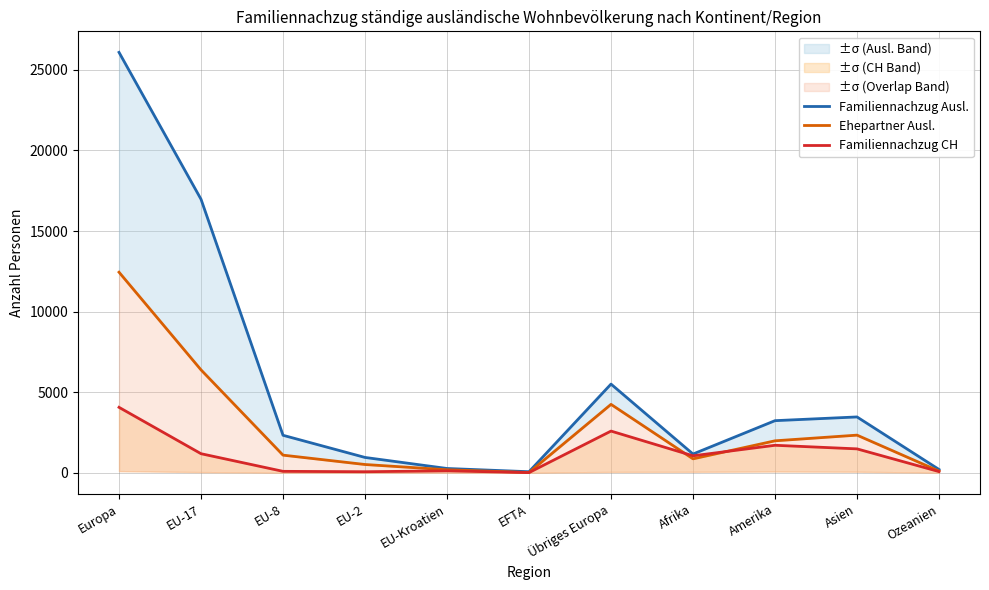

The value of Ehepartner Ausl. at EU-2 is 185. True or false?

False